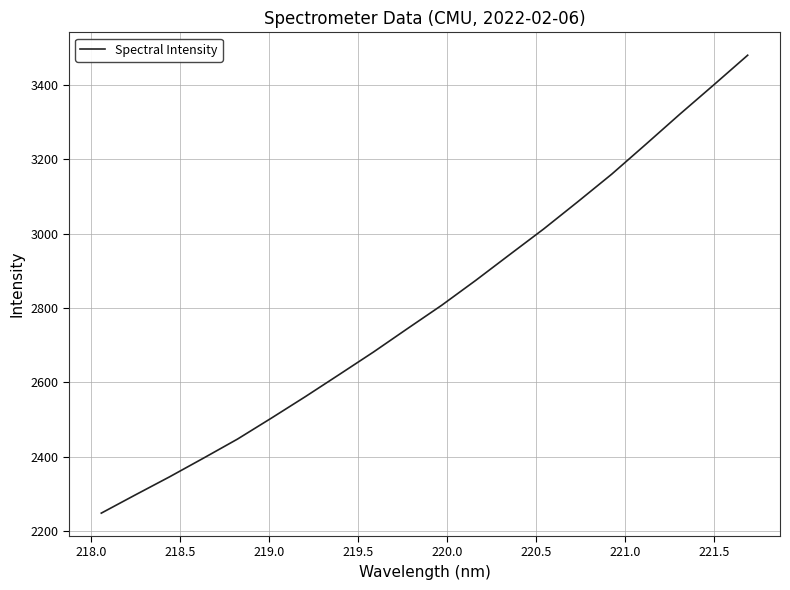

What is the smallest value displayed?

2247.7